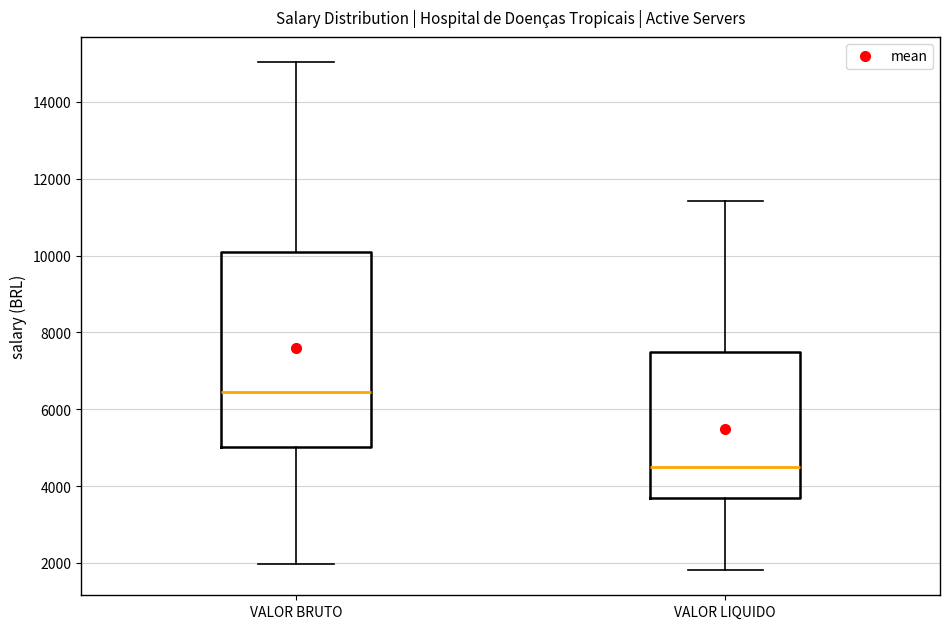

Comparing the boxes themselves (not the whiskers), which one is the tallest?

VALOR BRUTO